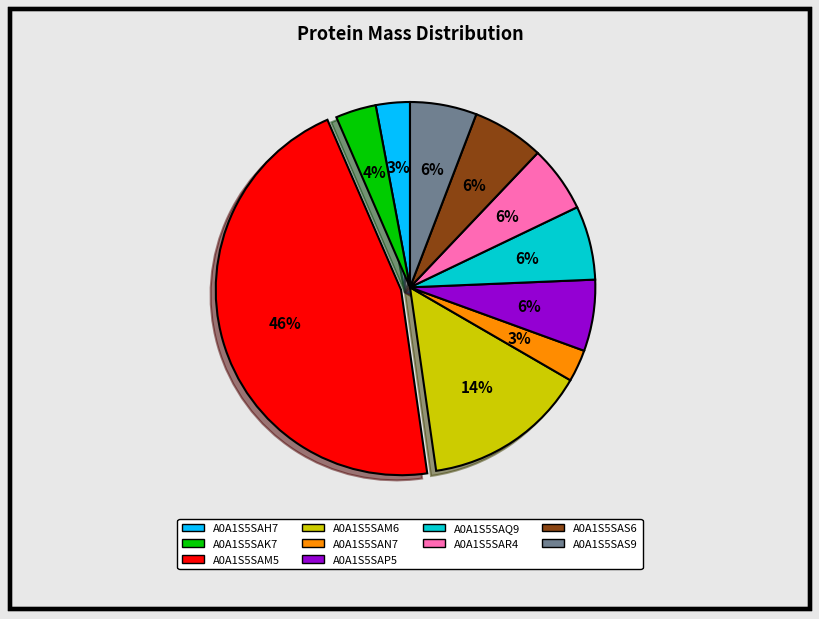

What is the largest slice in the pie chart?

A0A1S5SAM5